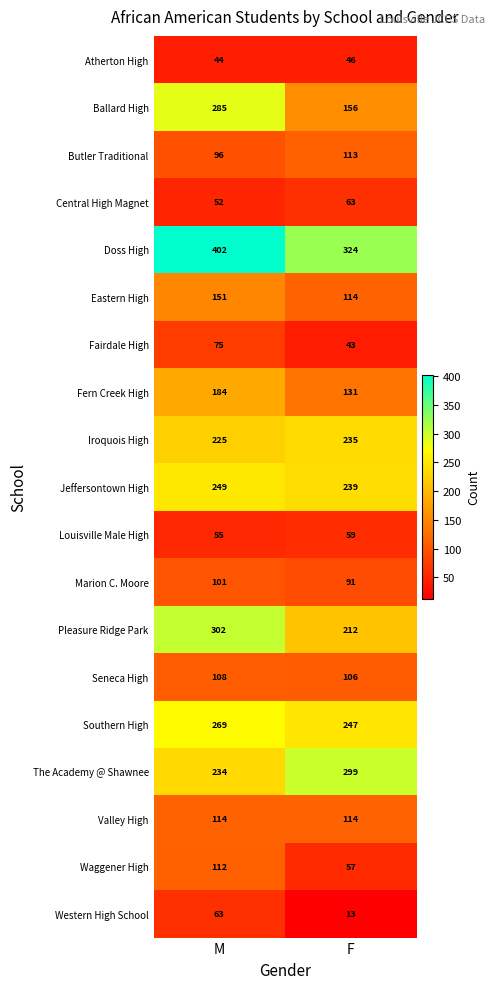

Between M and F, which series saw the biggest shift?

Ballard High